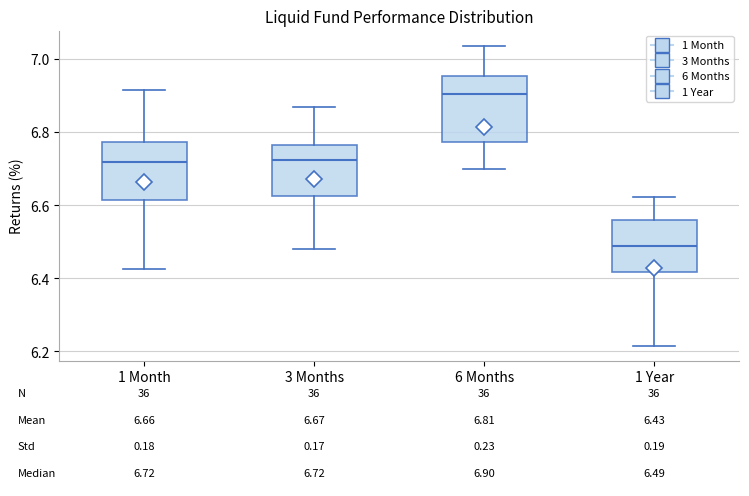

Which box is the tallest, from its lower edge to its upper edge?

6 Months